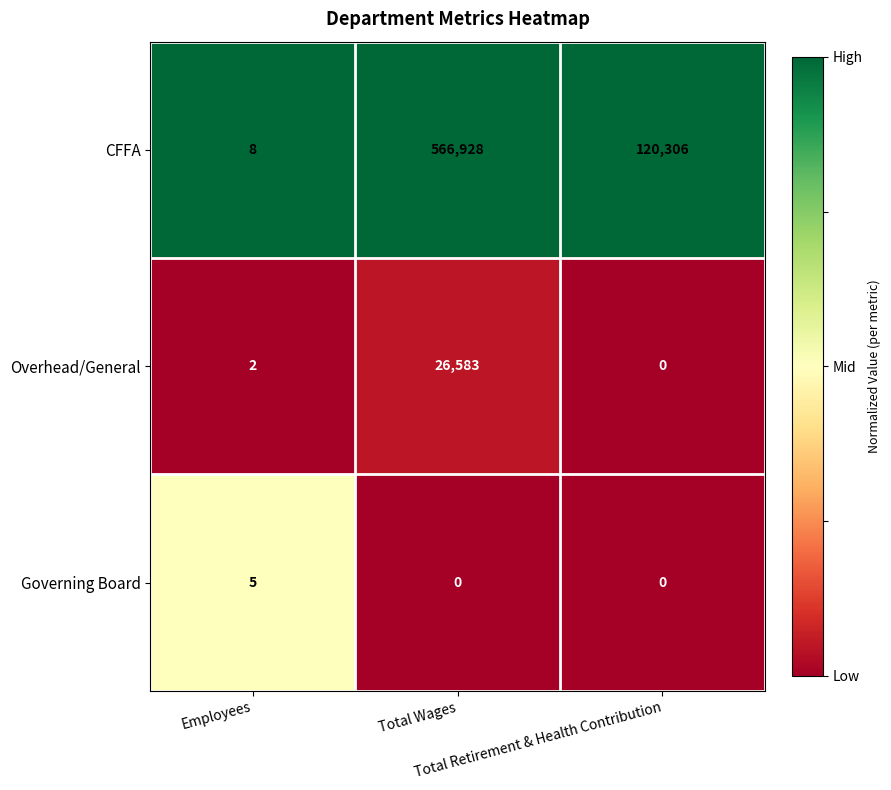

Which series has the largest total across all categories?

CFFA